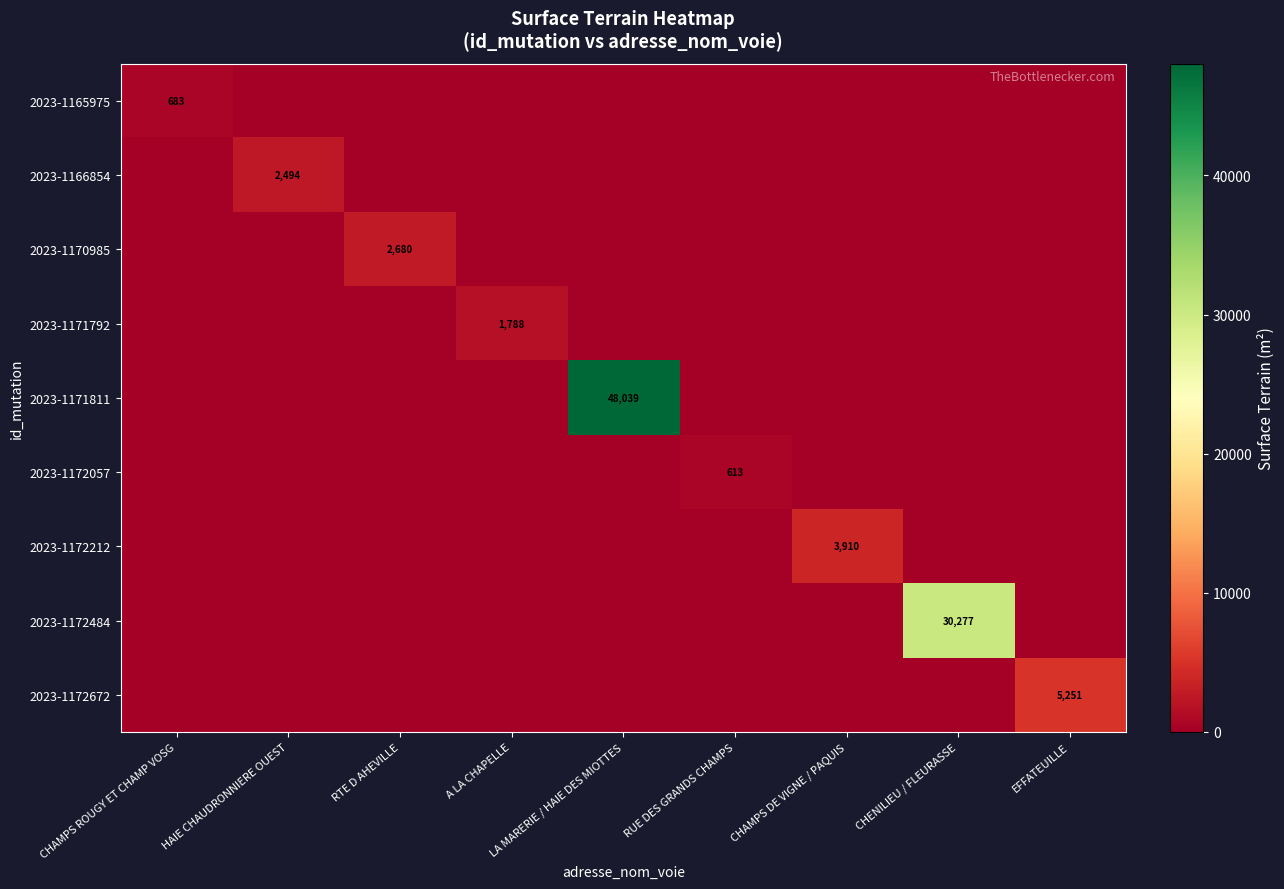

What is the greatest value displayed?

48039